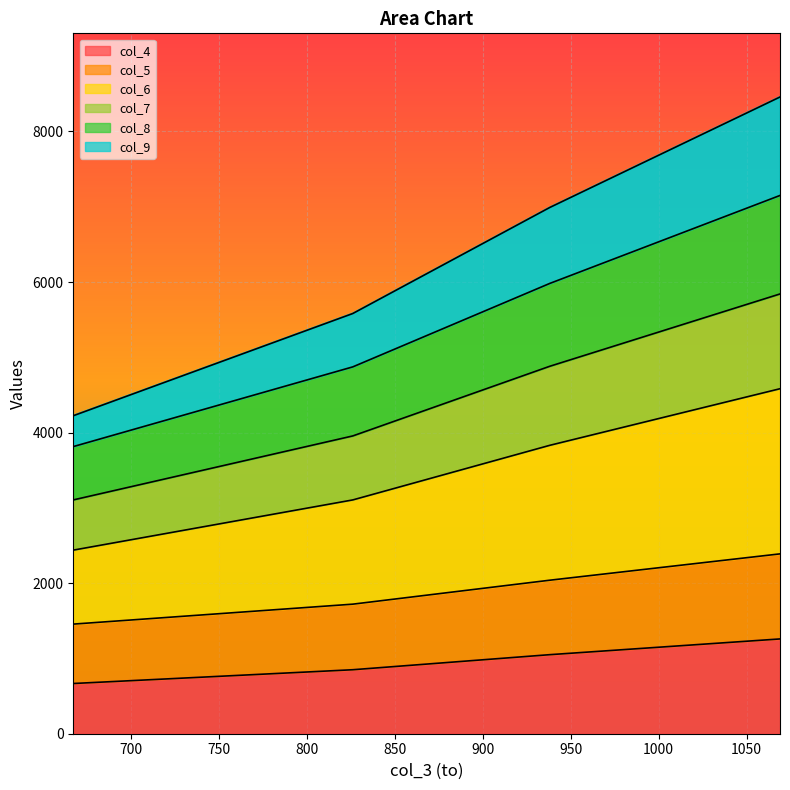

What is the highest value of the col_4 series?

1259